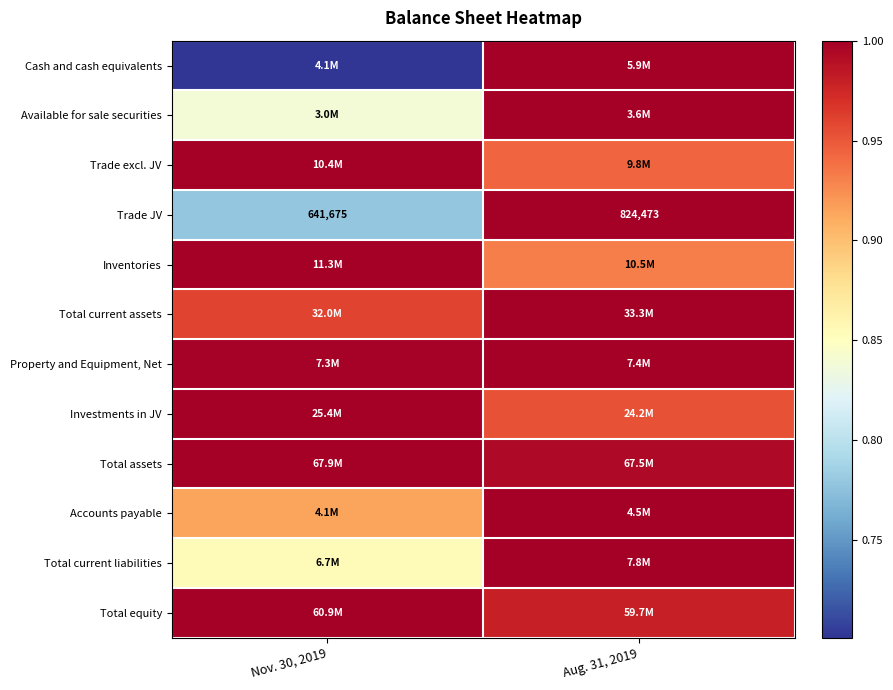

Which has a higher value, Nov. 30, 2019 or Aug. 31, 2019?

Aug. 31, 2019